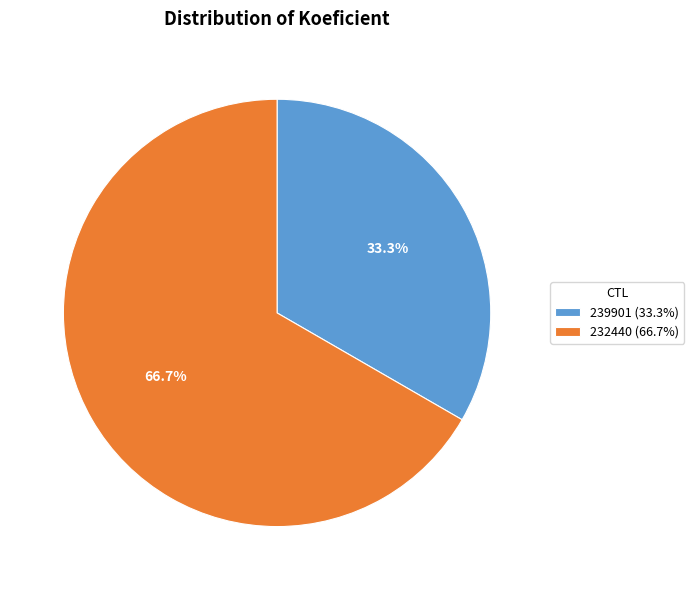

What is the ratio of the value at 232440 to the value at 239901?

2.0